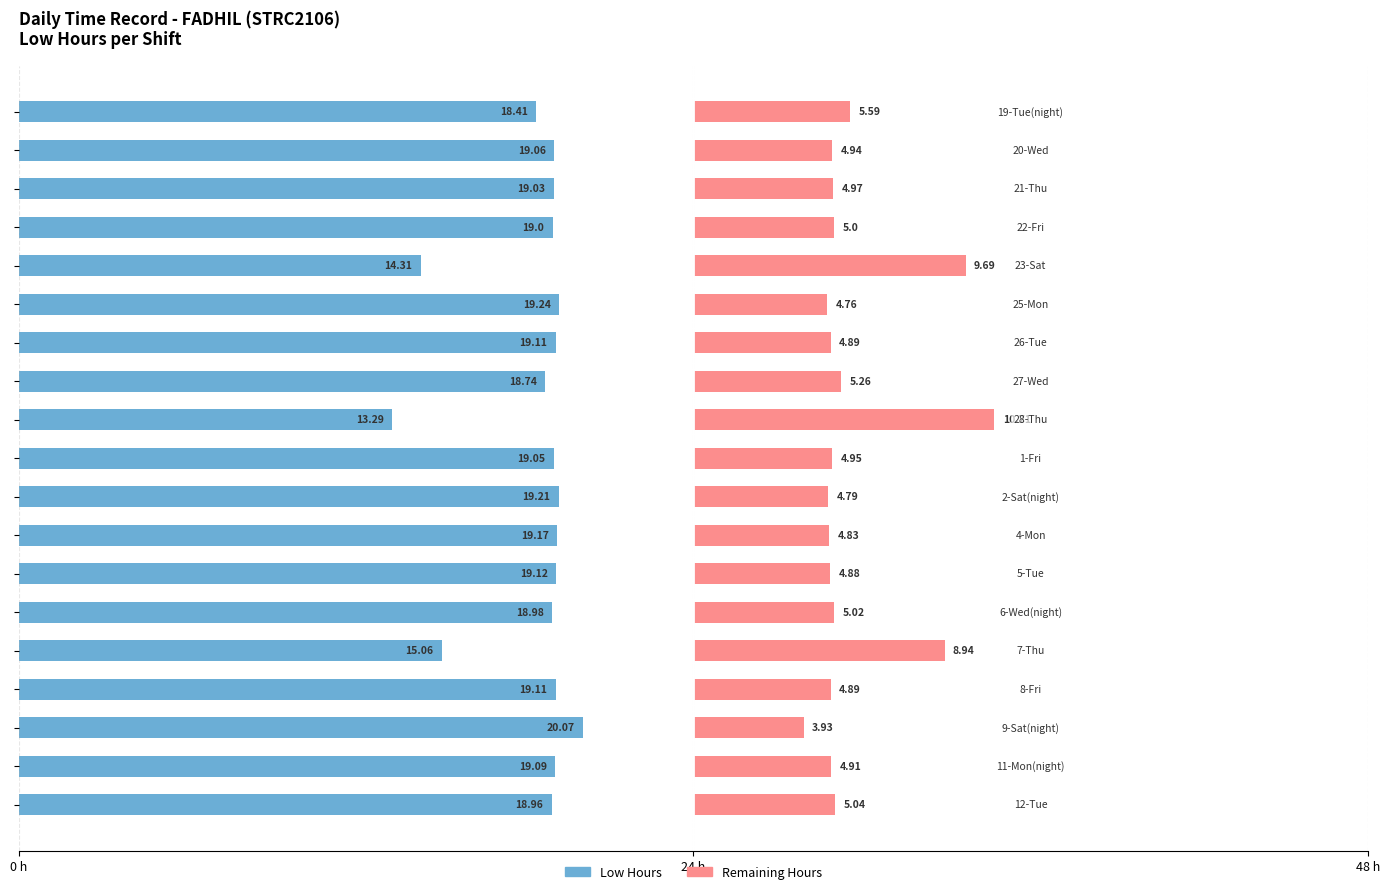

How many bars are there in each group?

2